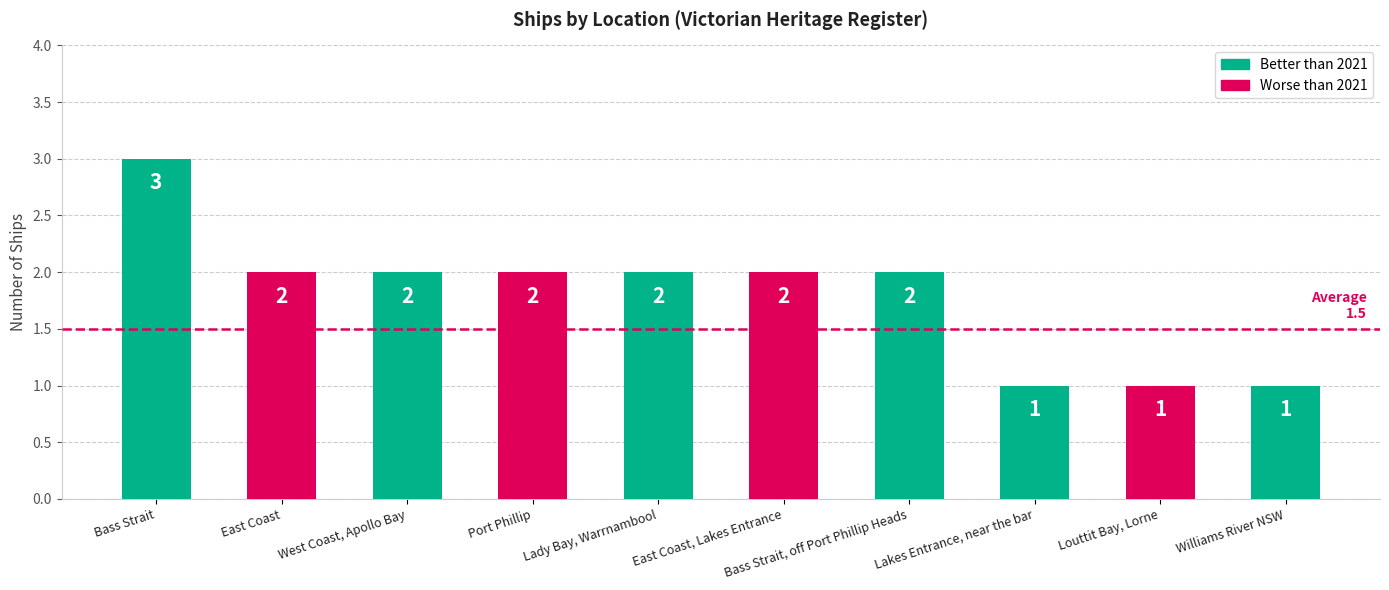

Which has a higher value, Bass Strait or West Coast, Apollo Bay?

Bass Strait